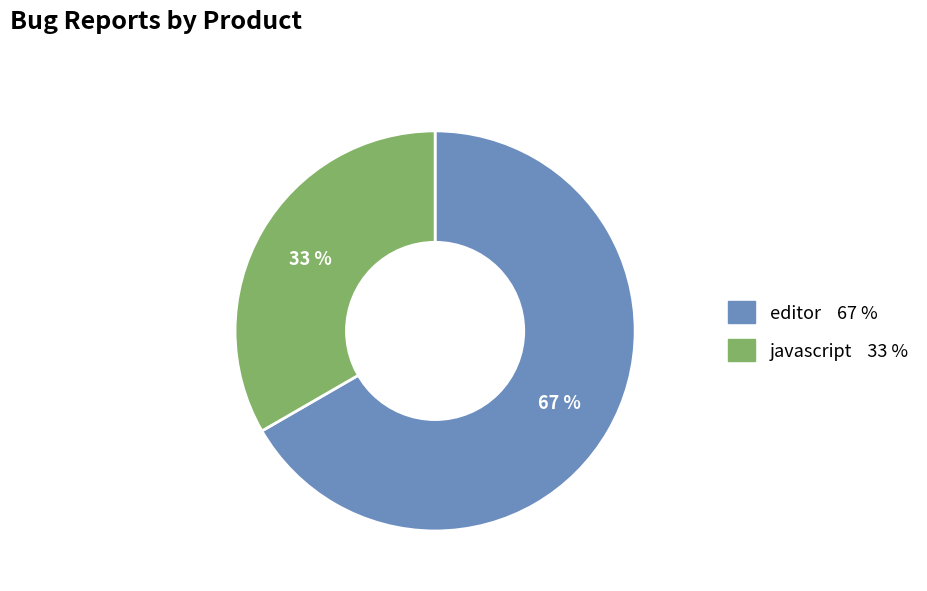

To the nearest percent, what is the average slice percentage?

50%